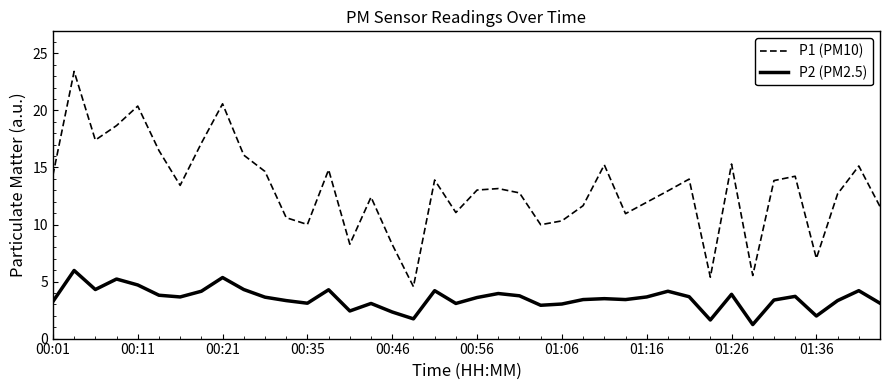

What is the maximum value for P1 (PM10)?

23.4